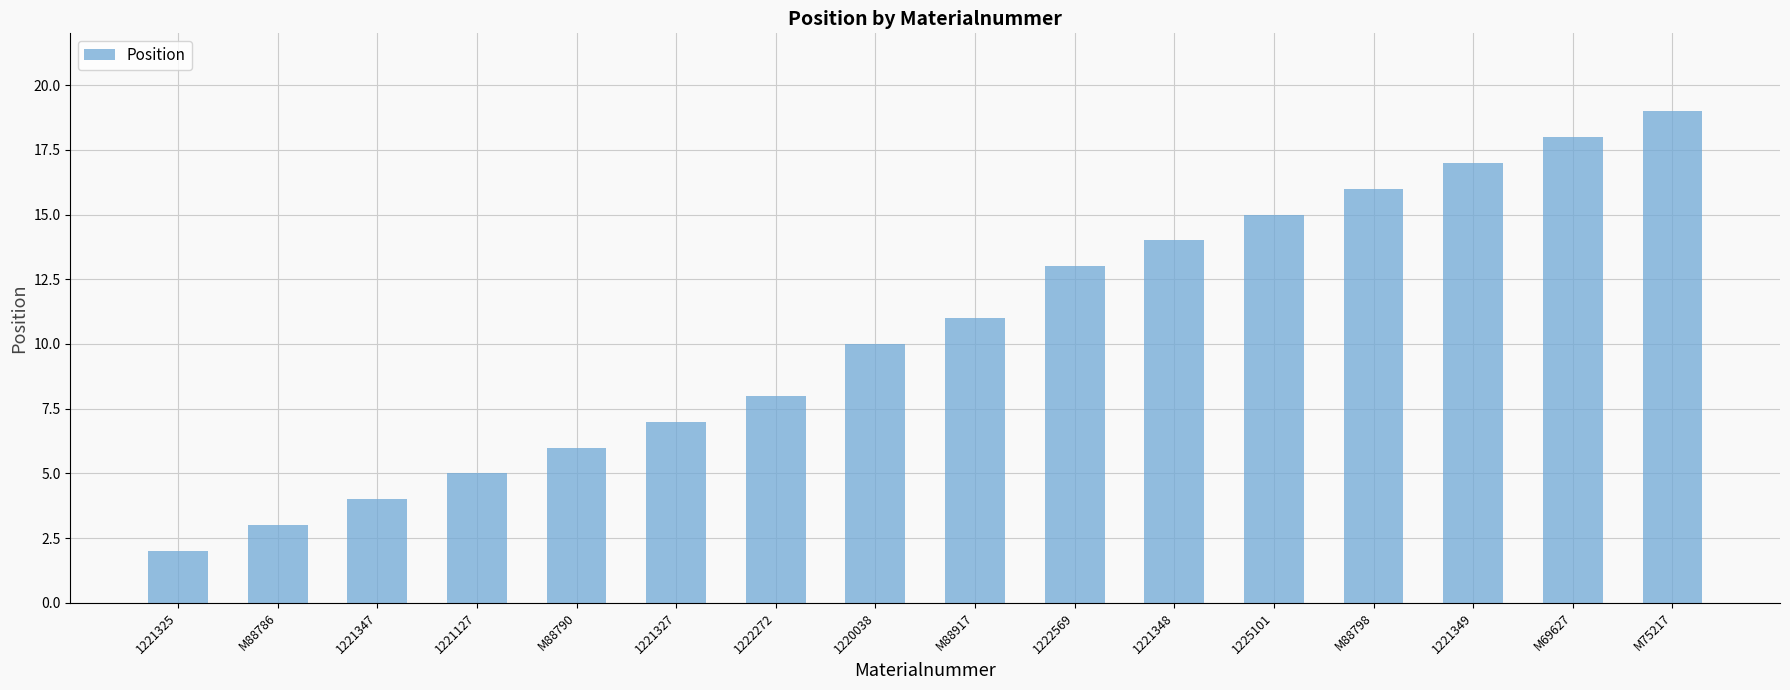

What is the difference between the second highest and second lowest values?

15